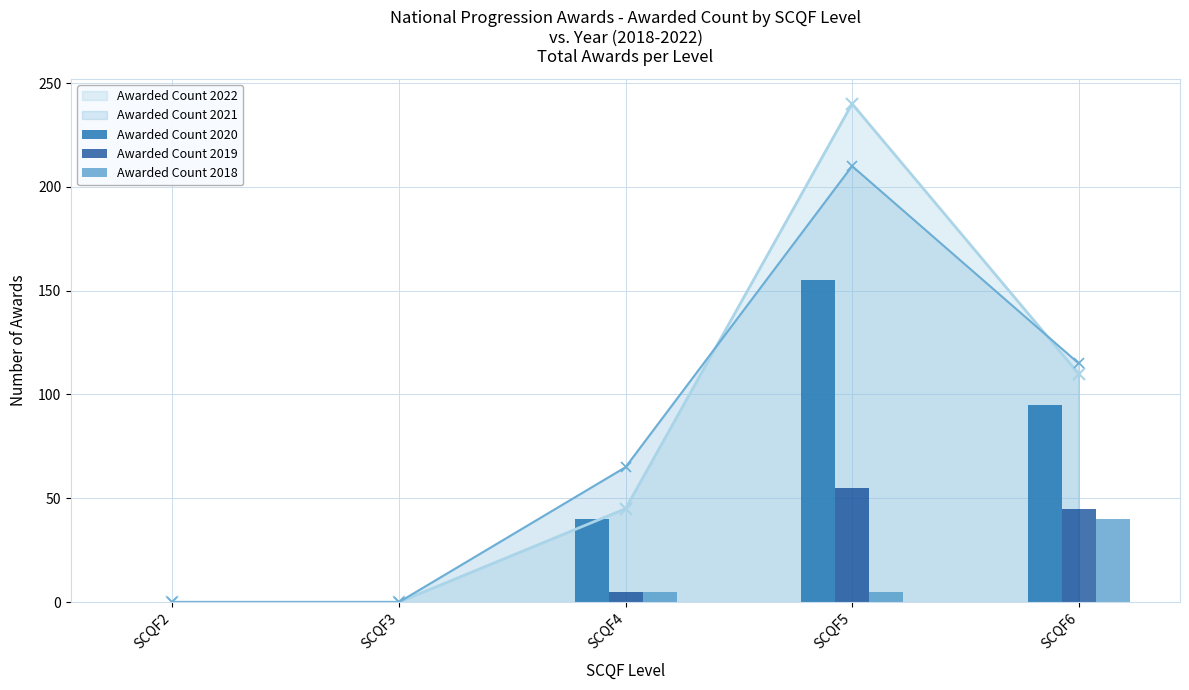

Does the chart contain stacked bars?

No